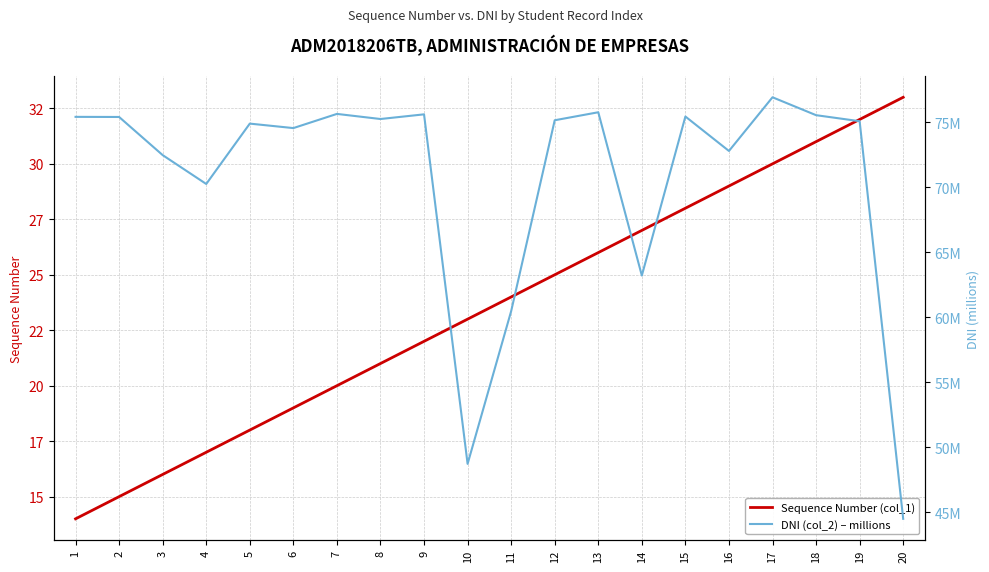

How many data points in DNI (col_2) – millions are less than 75?

9